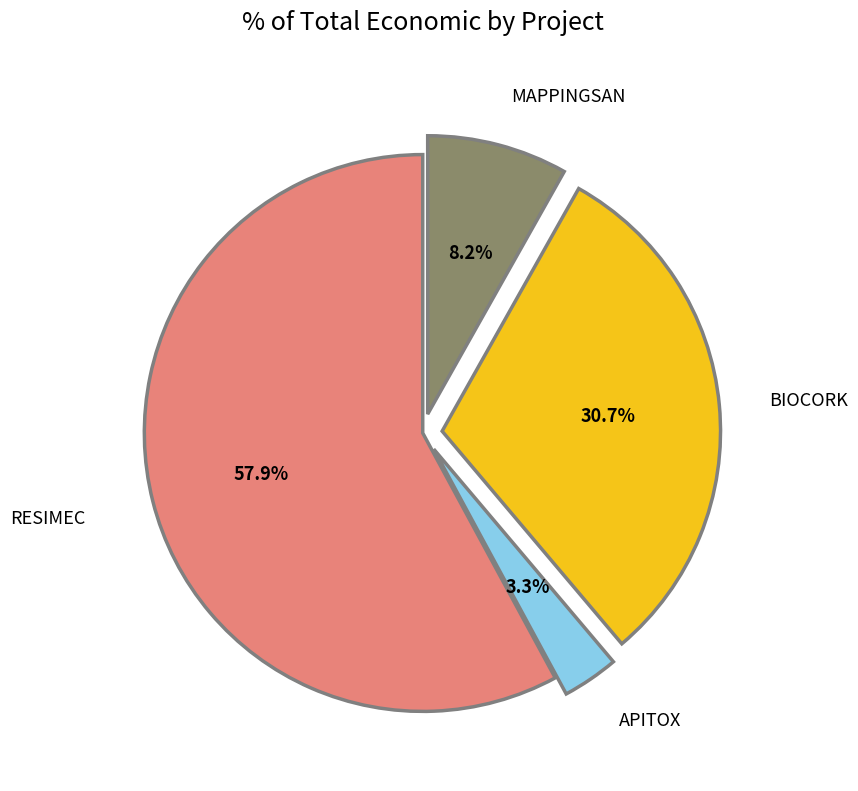

To the nearest percent, what is the combined percentage of APITOX and RESIMEC?

61%